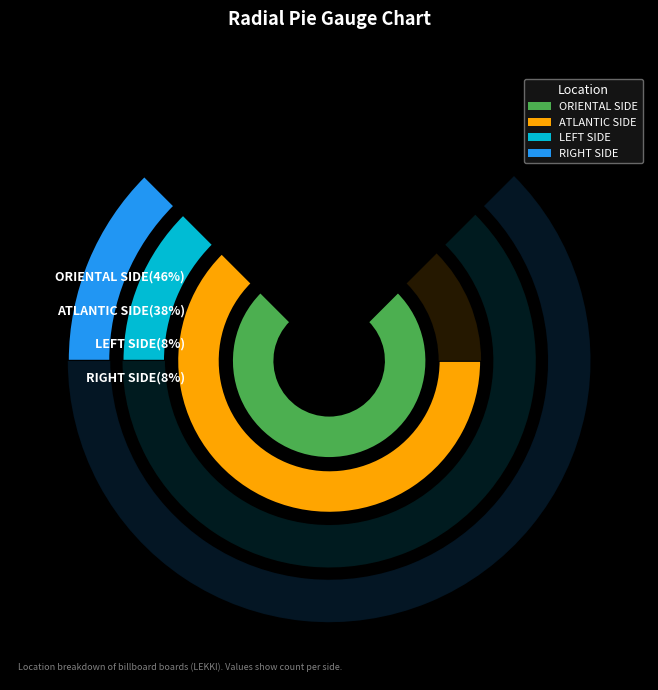

Which slice is the largest?

ORIENTAL SIDE